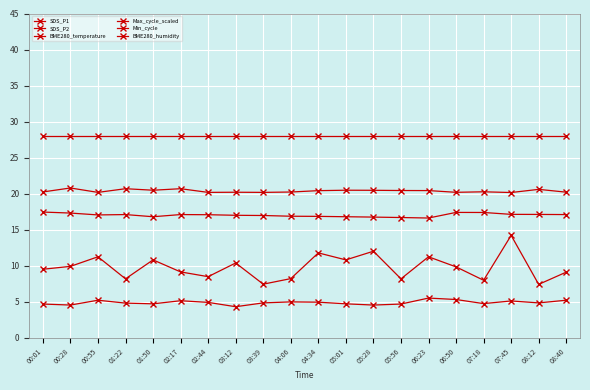

What is the total value across all series at 00:01?

179.8